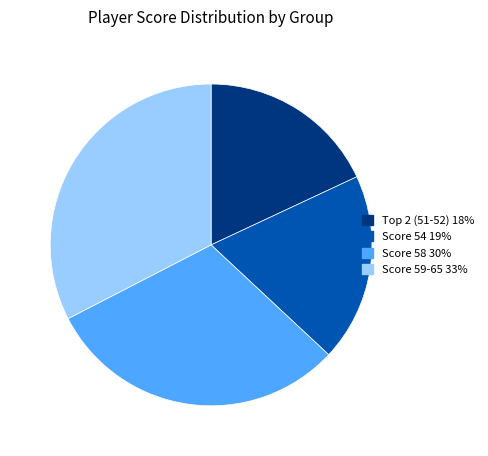

Is there a majority slice in this chart?

No